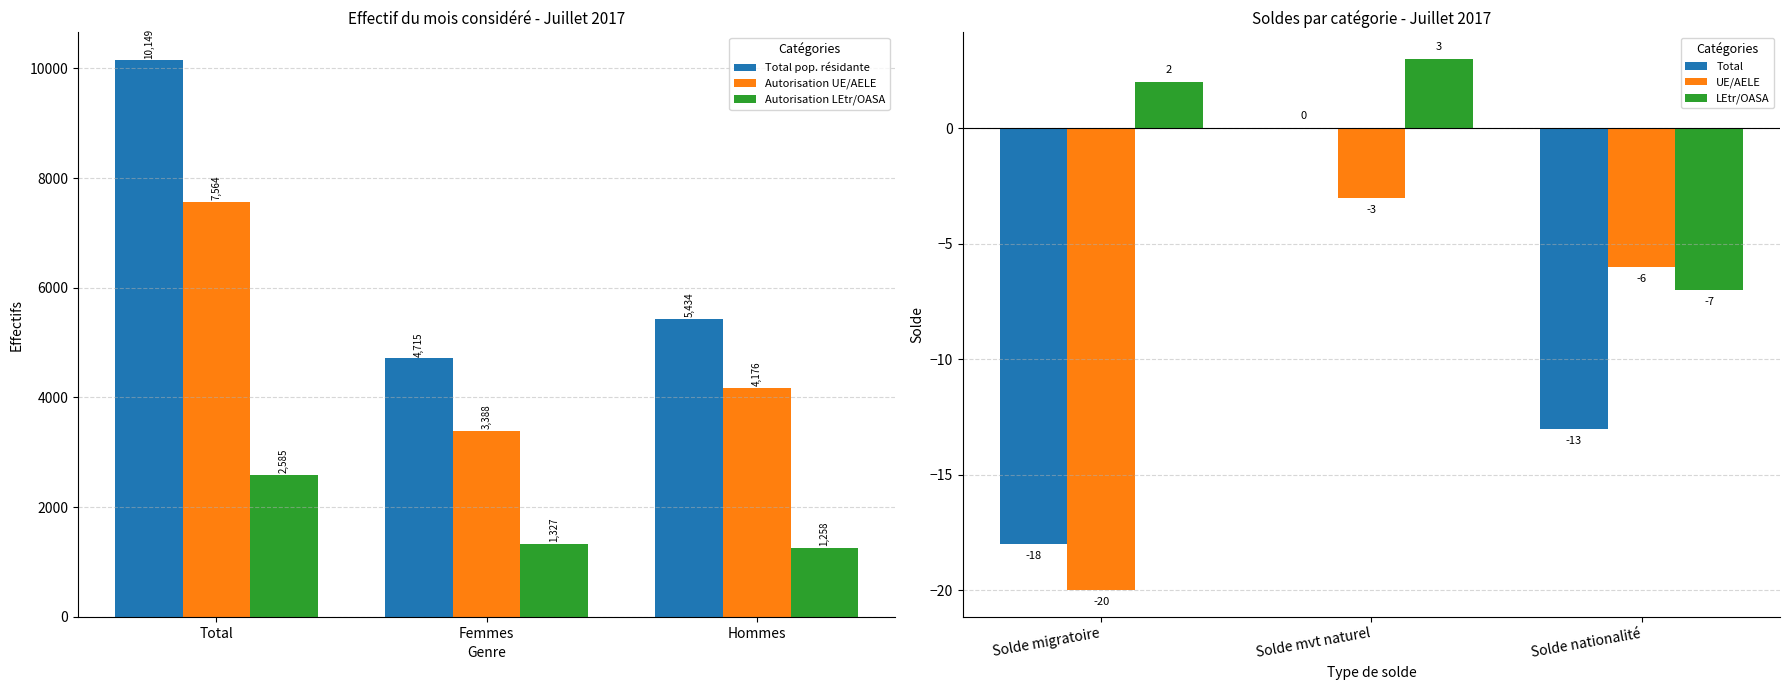

Which series has the largest range (max minus min)?

Total pop. résidante